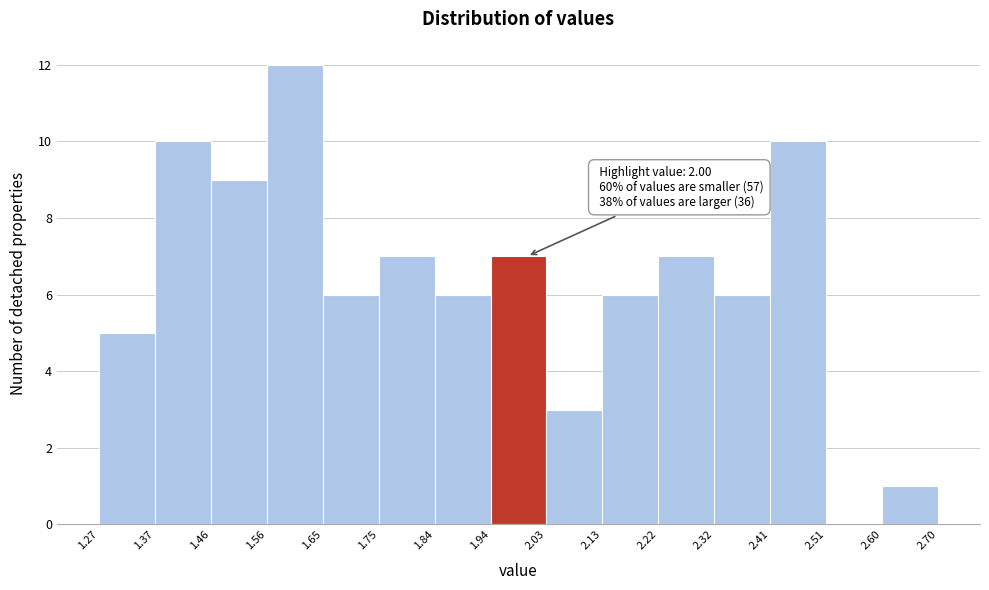

Which range on the x-axis has the tallest bar?

1.56 to 1.65